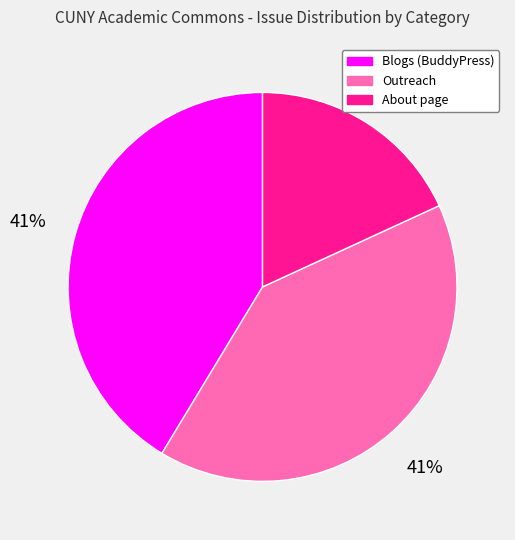

What is the ratio of the value at About page to the value at Outreach?

0.4